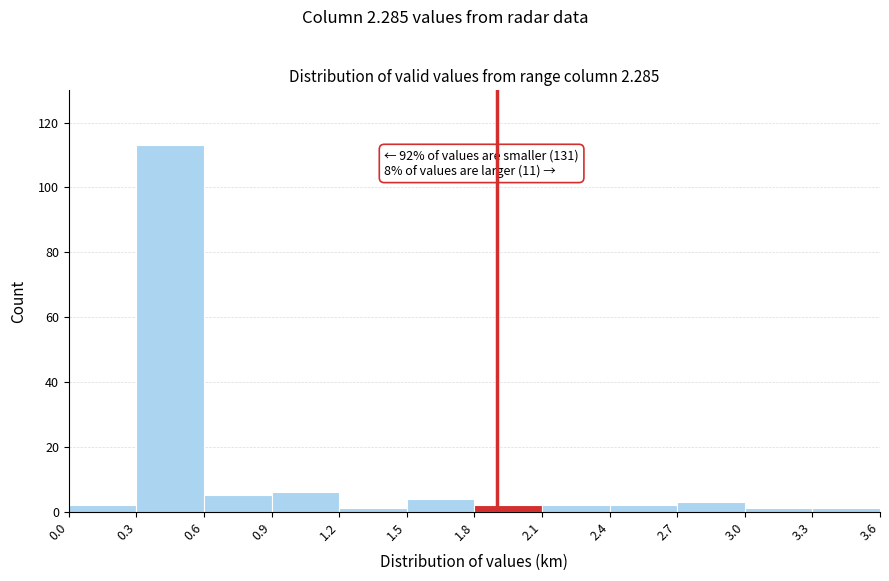

Over which range of the x-axis is the bar tallest?

0.3 to 0.6